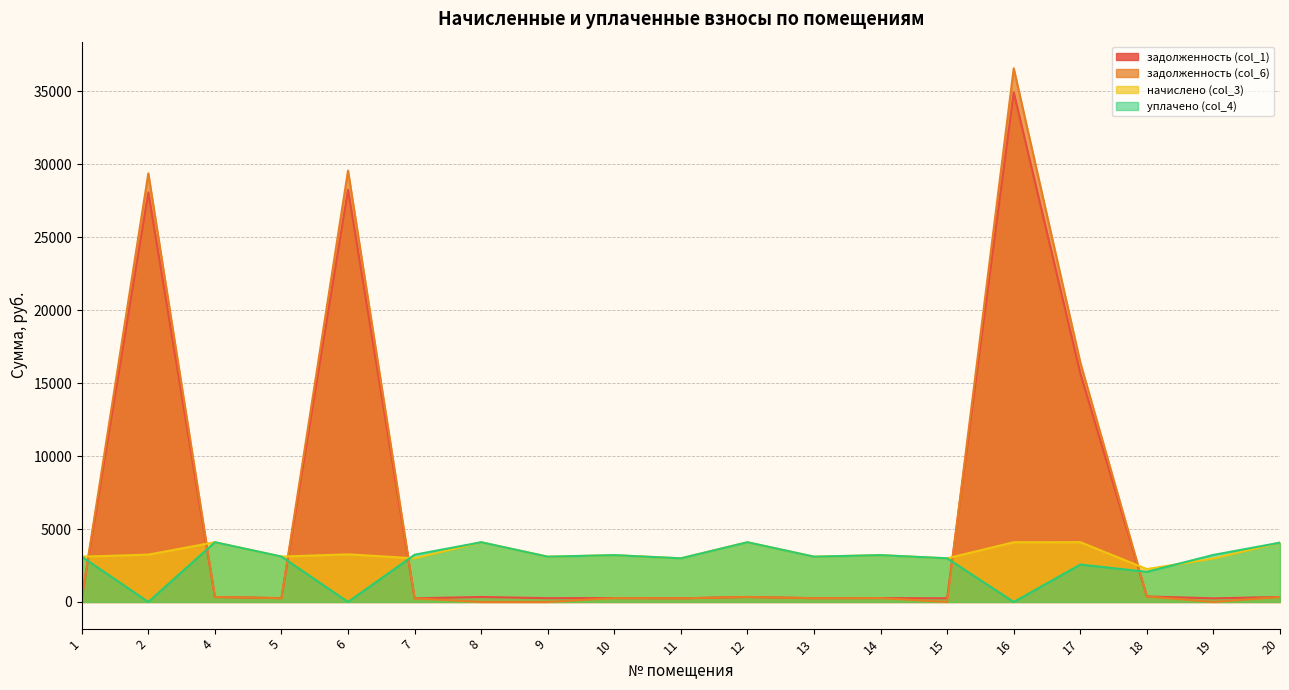

How many data points in начислено (col_3) are less than 3208?

9